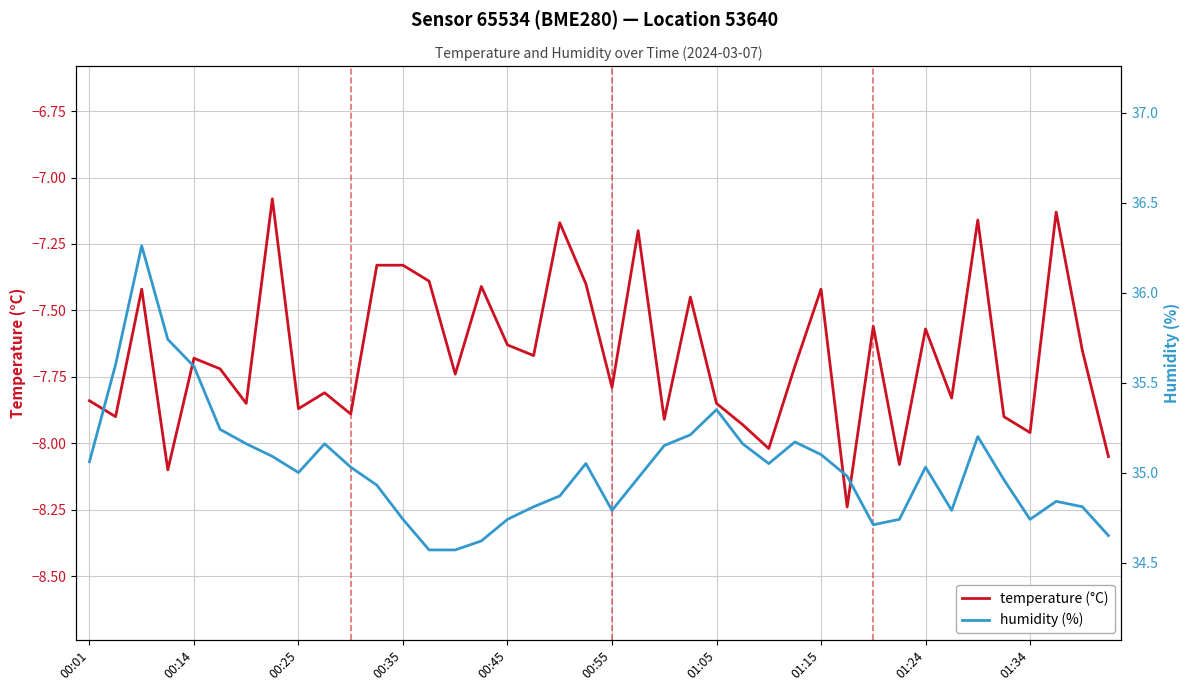

Is it true that temperature (°C) equals -7.7 at 27?

True